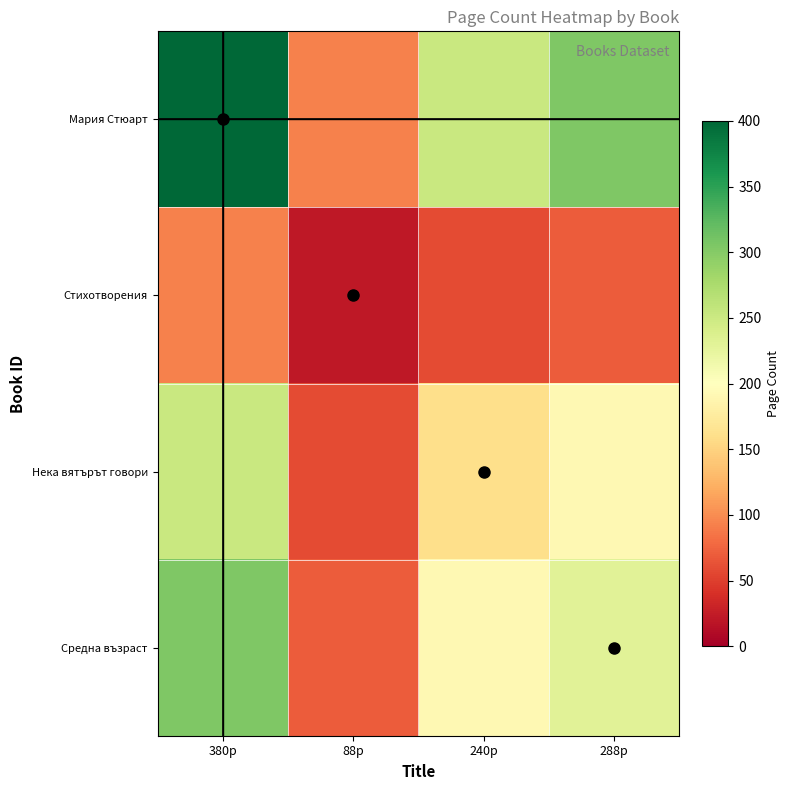

Reading left to right, transcribe all the data shown in this chart.

Мария Стюарт: 380p=400.0	88p=92.6	240p=252.6	288p=303.2
Стихотворения: 380p=92.6	88p=21.5	240p=58.5	288p=70.2
Нека вятърът говори: 380p=252.6	88p=58.5	240p=159.6	288p=191.5
Средна възраст: 380p=303.2	88p=70.2	240p=191.5	288p=229.8